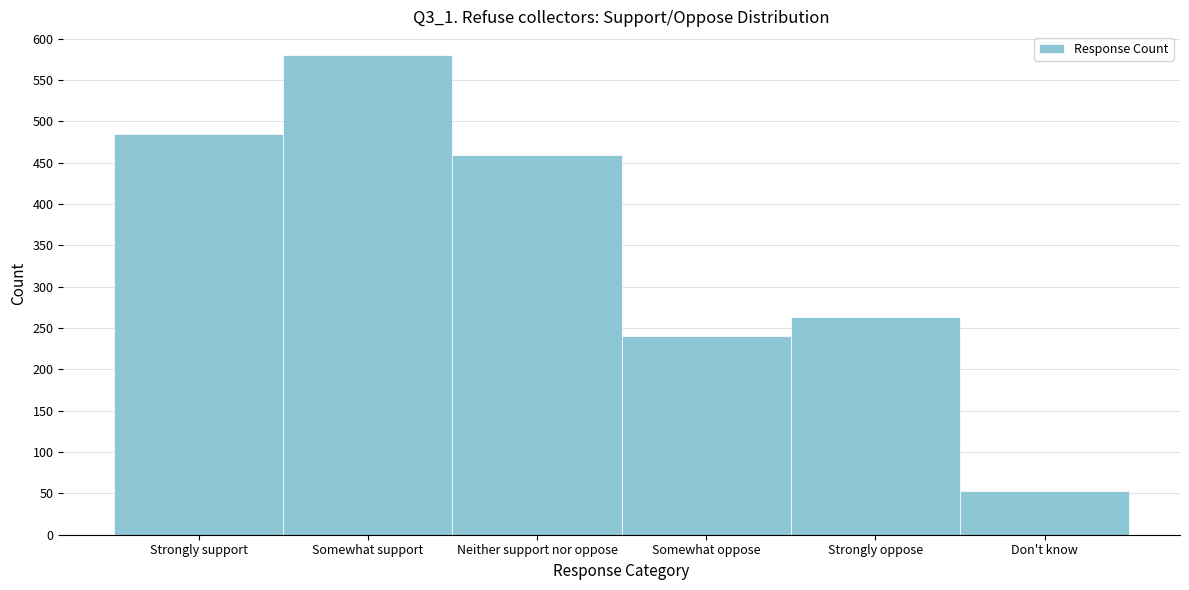

Reading right to left, what are all the values shown in this chart?

53	263	241	459	580	485